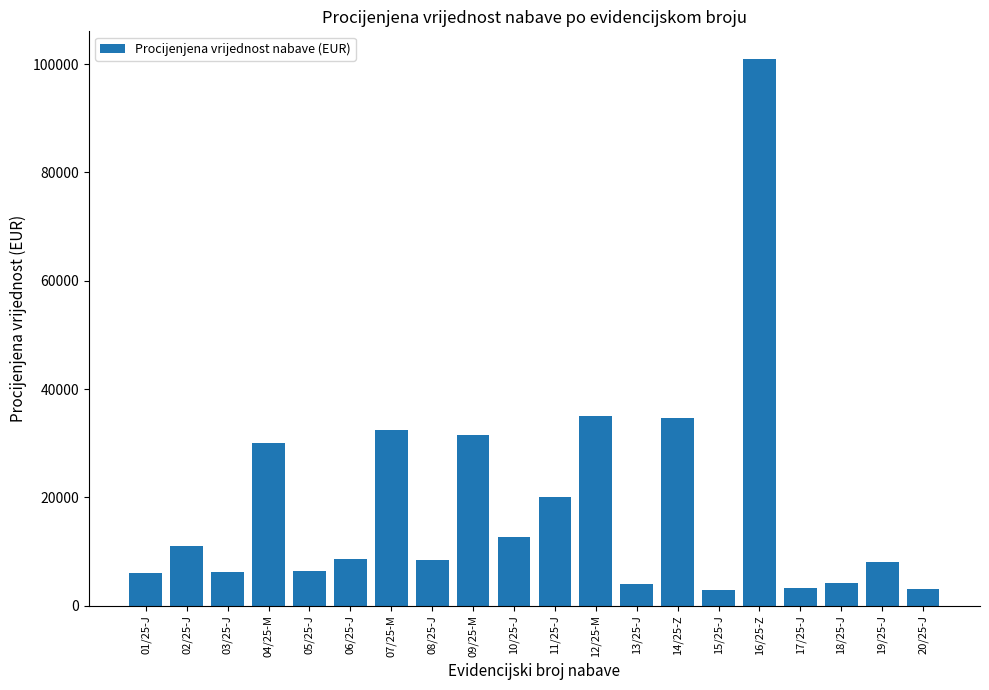

Between 17/25-J and 06/25-J, which is larger?

06/25-J